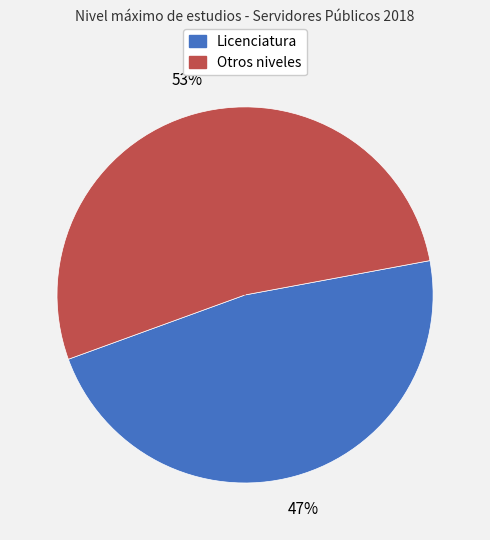

To the nearest percent, what is the average slice percentage?

50%